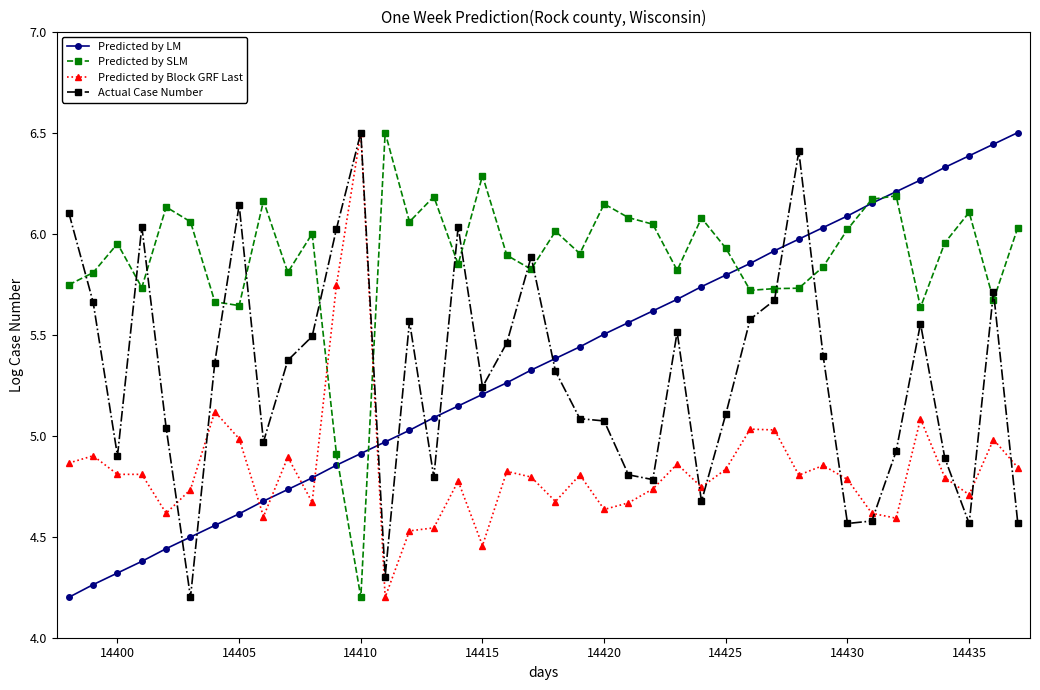

True or false: Predicted by Block GRF Last has more than 2 points higher than both neighbors.

True